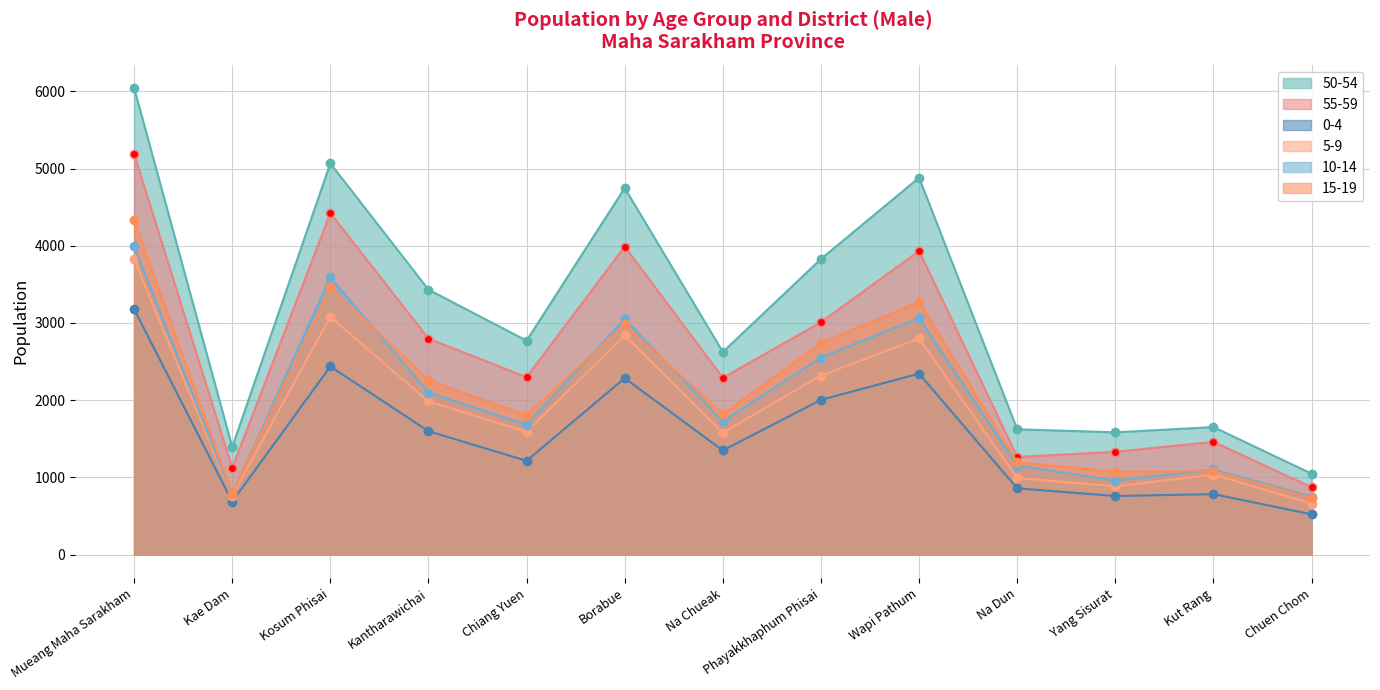

How many interior local peaks does the 5-9 series have?

4